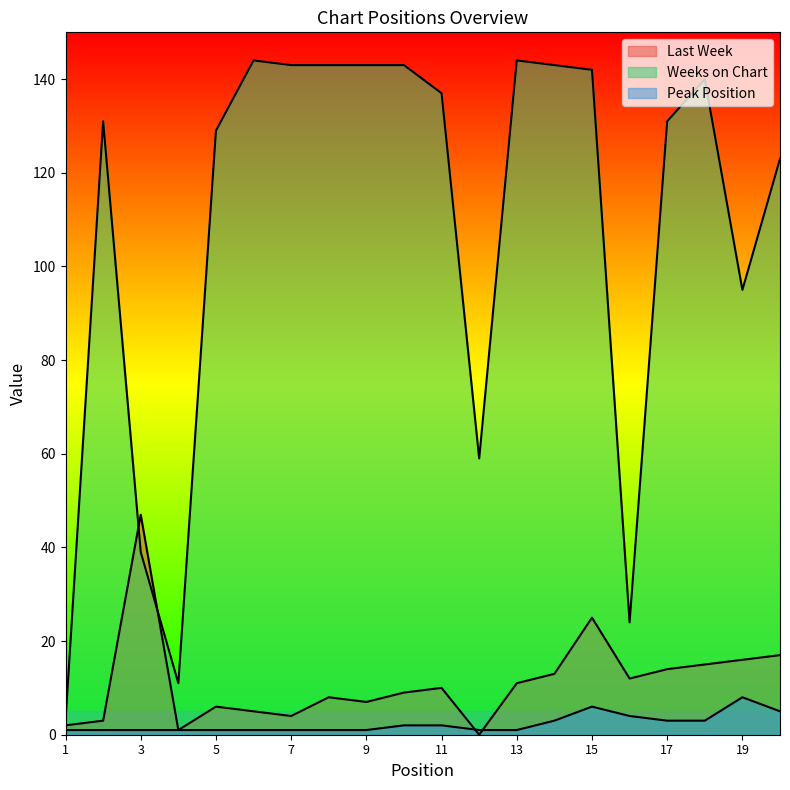

Reading right to left, list all the values displayed in this chart.

Last Week: 17	16	15	14	12	25	13	11	0	10	9	7	8	4	5	6	1	47	3	2
Weeks on Chart: 123	95	140	131	24	142	143	144	59	137	143	143	143	143	144	129	11	39	131	3
Peak Position: 5	8	3	3	4	6	3	1	1	2	2	1	1	1	1	1	1	1	1	1